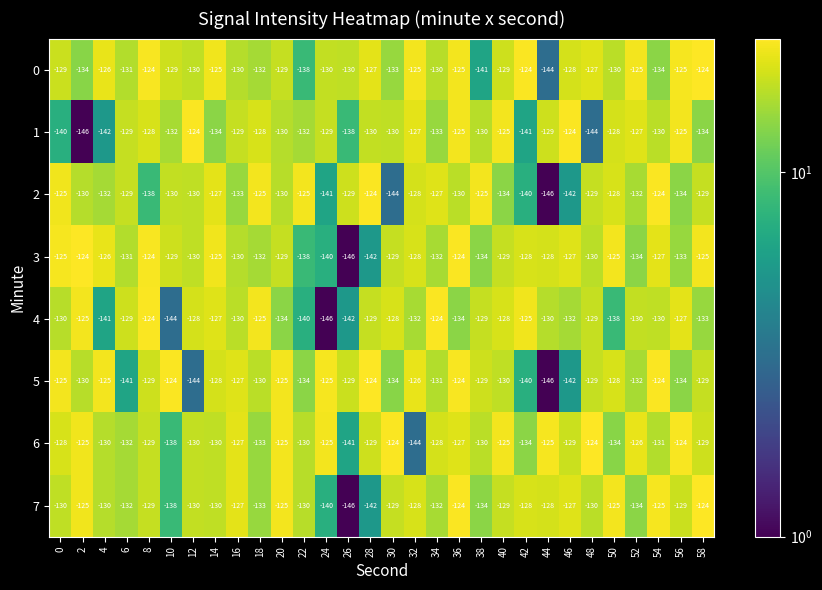

What is the sum of the 5 values at 54 and 22?

-258